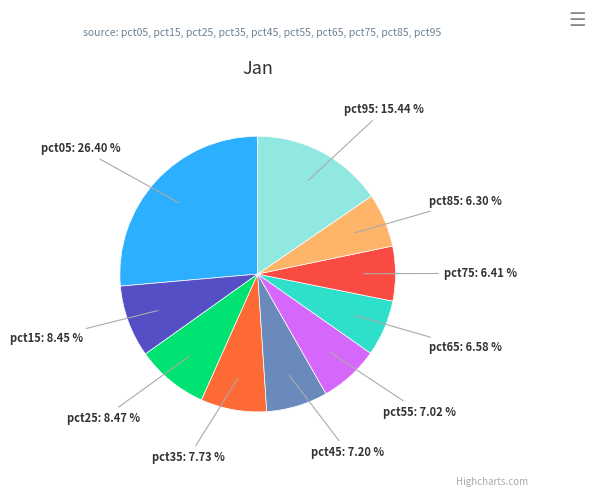

To the nearest percent, what percentage of the pie is pct65?

7%